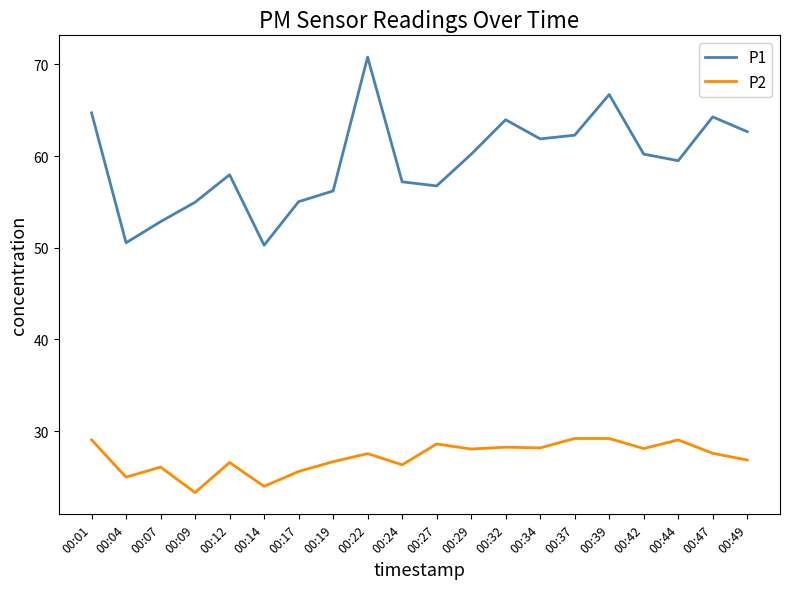

List the series in order of their overall mean, highest first.

P1, P2